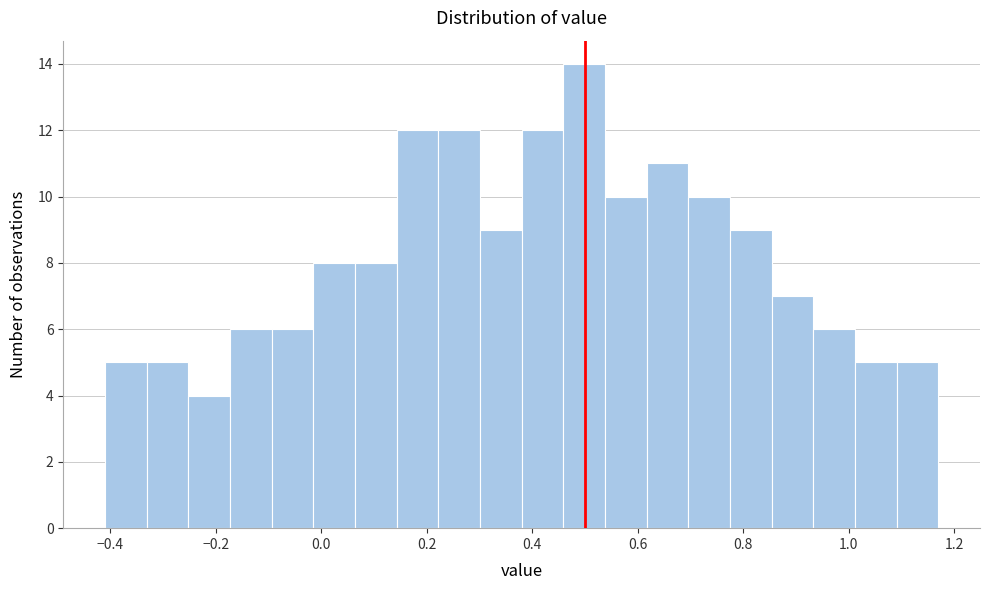

Around what value on the x-axis is the tallest bar? Give the approximate position of its centre, as read against the axis.

0.50